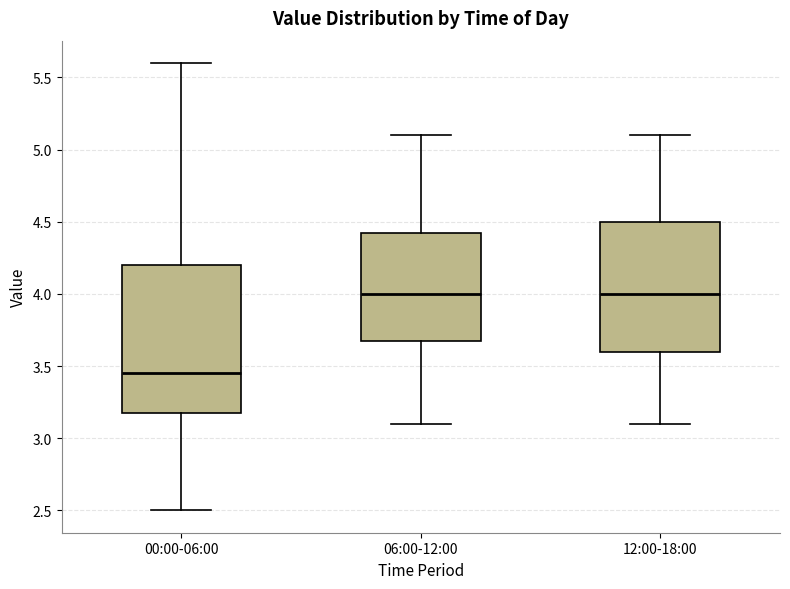

Where does the lower whisker of the box for 12:00-18:00 end on the y-axis? The values are not printed on the chart, so give them approximately, as read against the axis.

3.10